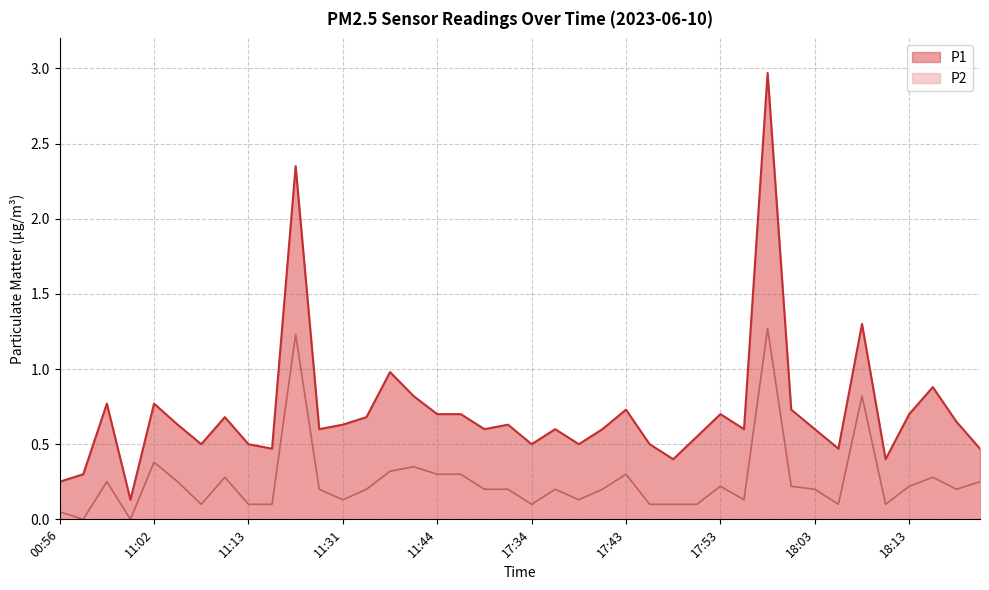

True or false: P1 has more than 0 interior local peaks.

True